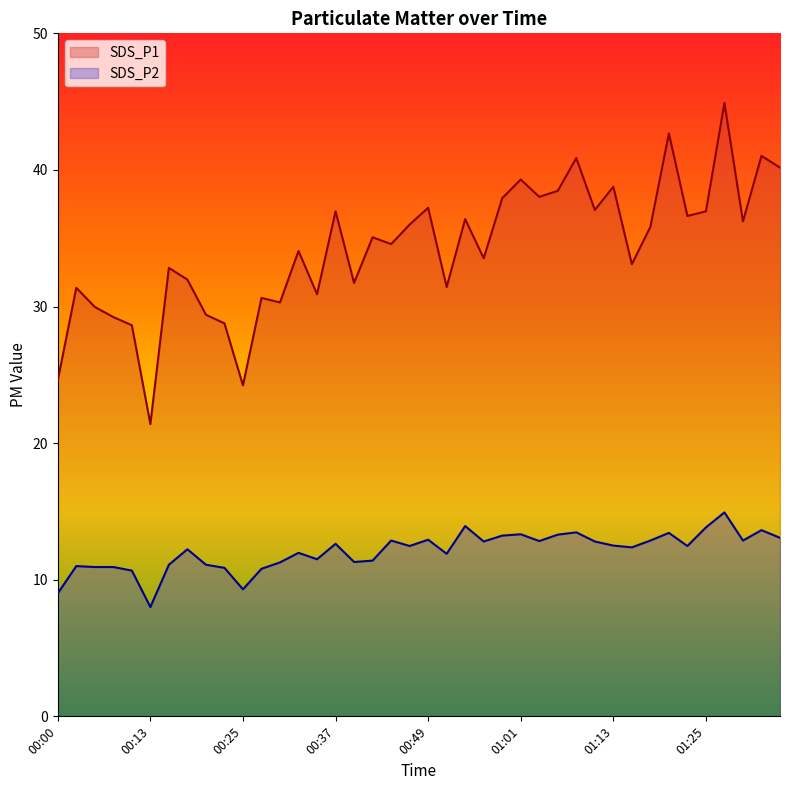

What is the total value across all series at 00:51?

43.3